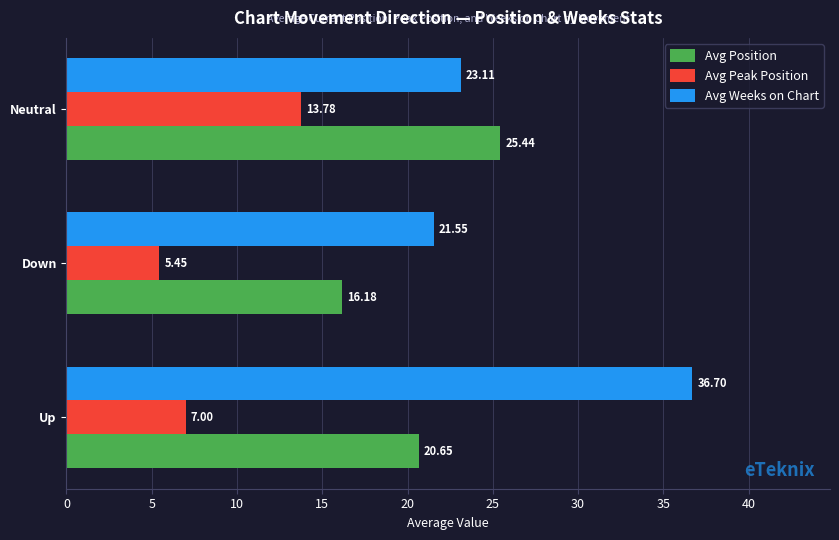

Which series changed the most between Up and Down?

Avg Weeks on Chart